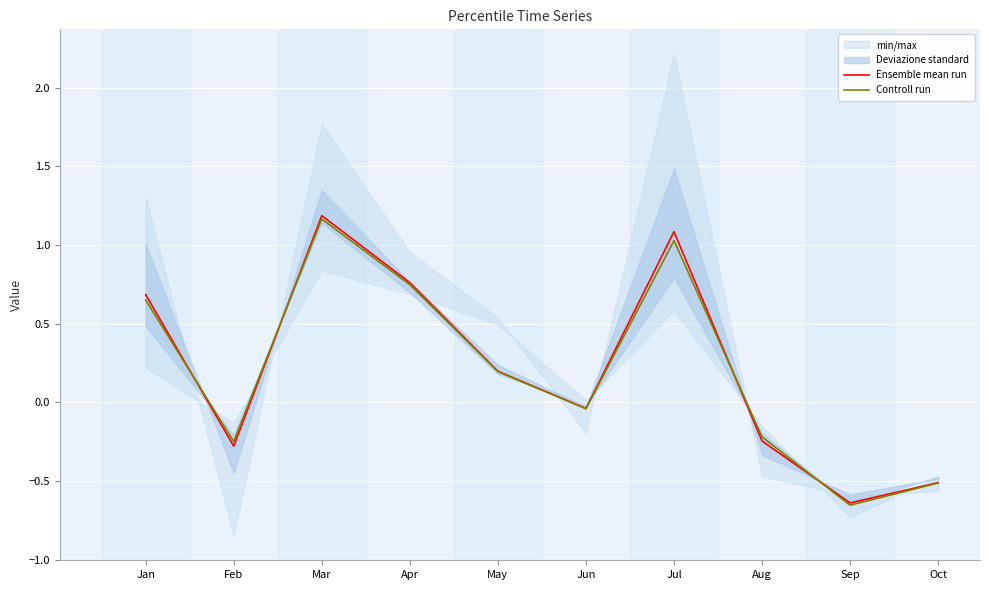

What is the value of the Controll run point at the 4th from the left?

0.7